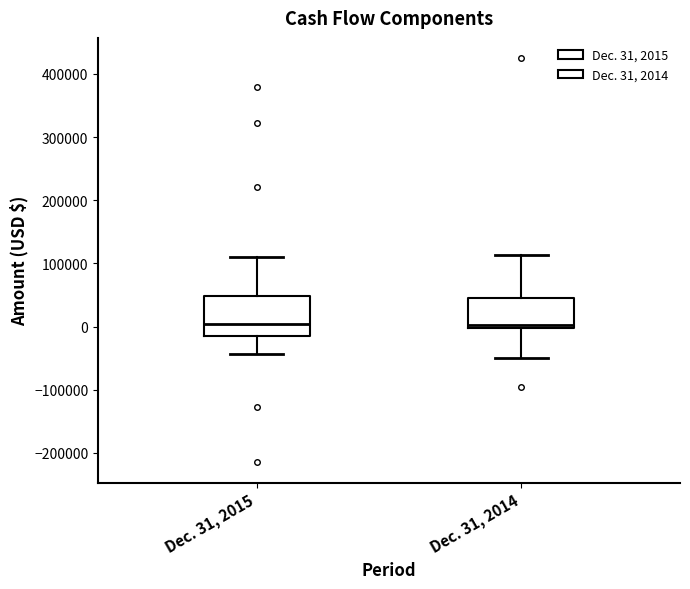

Reading left to right, transcribe this box plot: for each box, give where its median line is, the range the box spans, and where its two whiskers end, as read against the y-axis. The values are not printed on the chart, so give them approximately, as read against the axis.

Dec. 31, 2015: median 0, box -10000 to 50000, whiskers -40000 to 110000
Dec. 31, 2014: median 0 (just above the box's lower edge), box 0 to 50000, whiskers -50000 to 110000